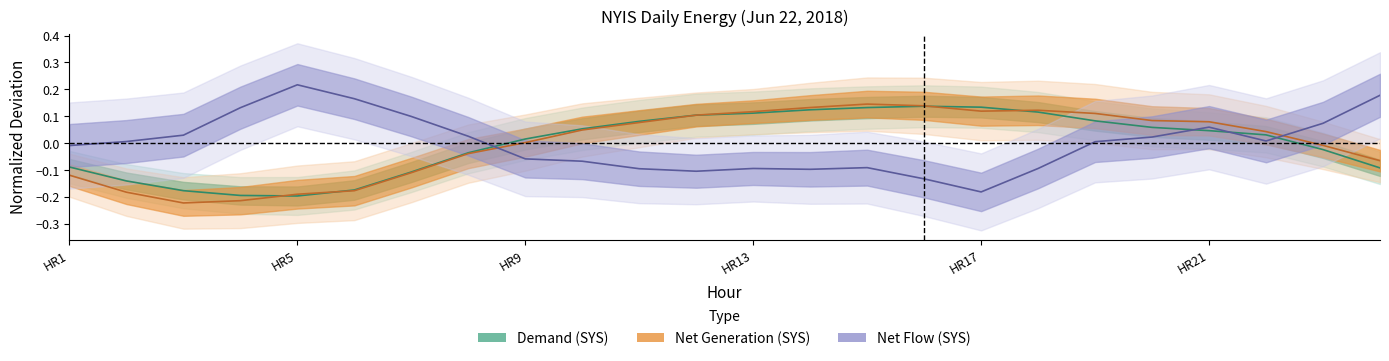

What are all the series names shown in the legend?

Demand (SYS), Net Generation (SYS), Net Flow (SYS)